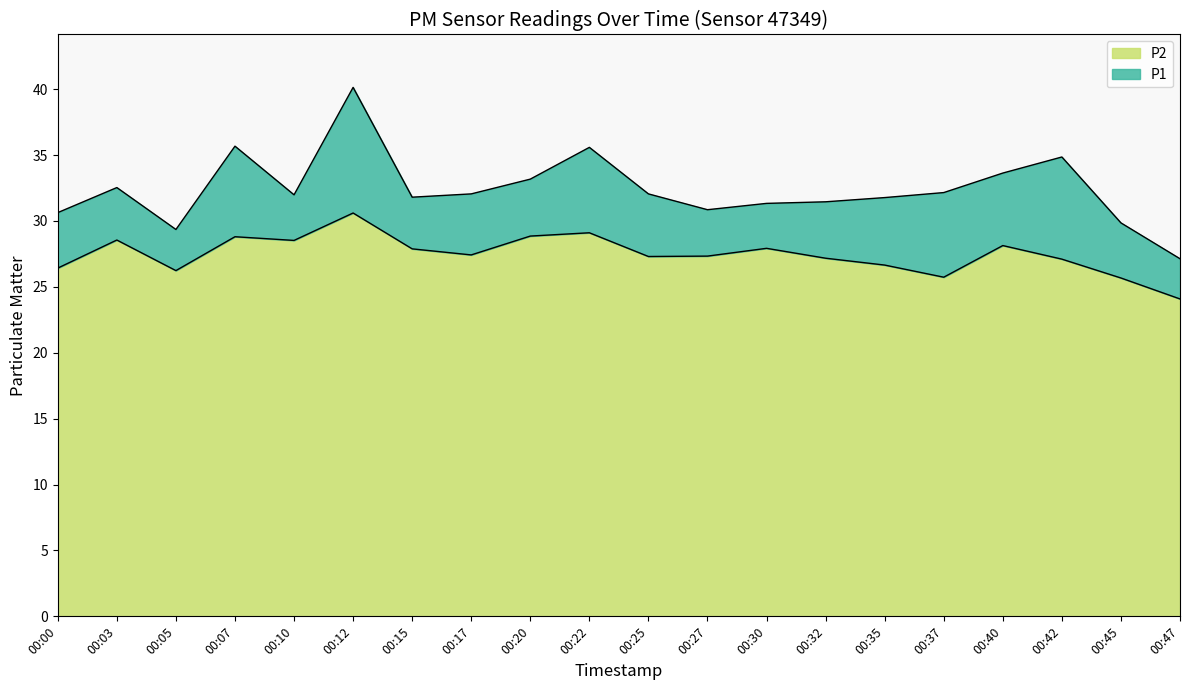

What is the difference between the maximum and minimum values in the P2 series?

6.5